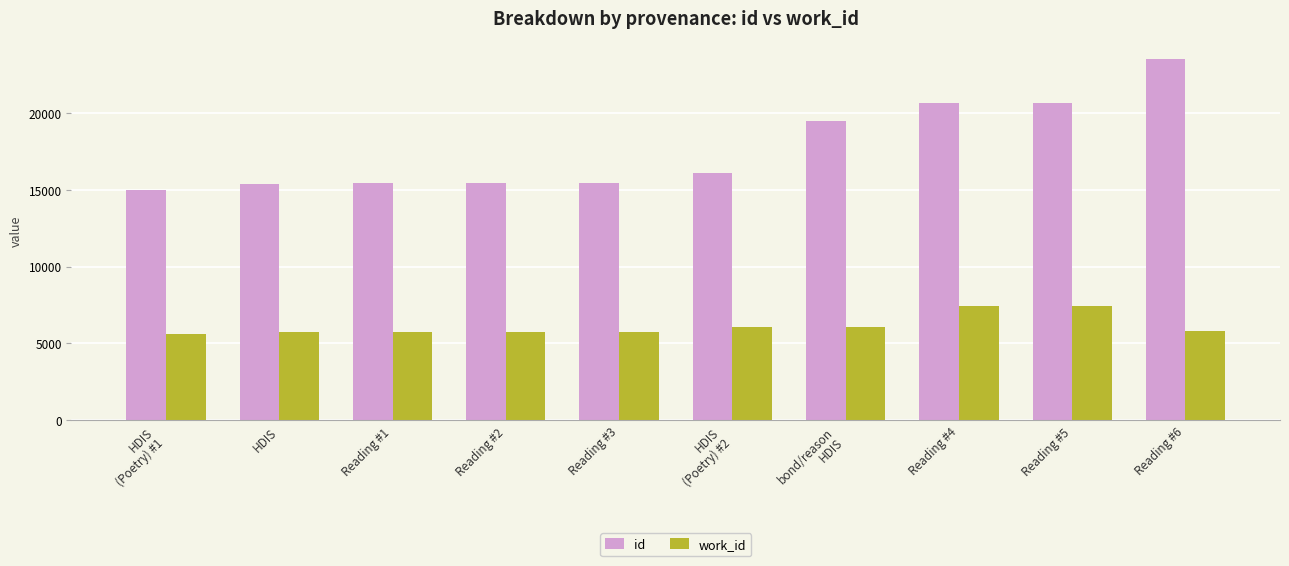

What is the greatest value displayed?

23495